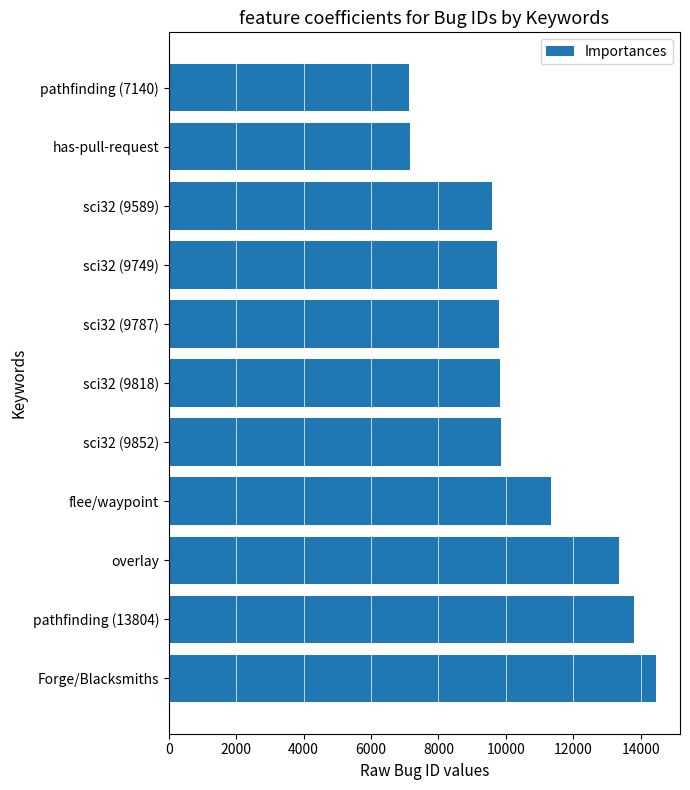

Approximately how many times larger is the value at has-pull-request compared to flee/waypoint?

0.6